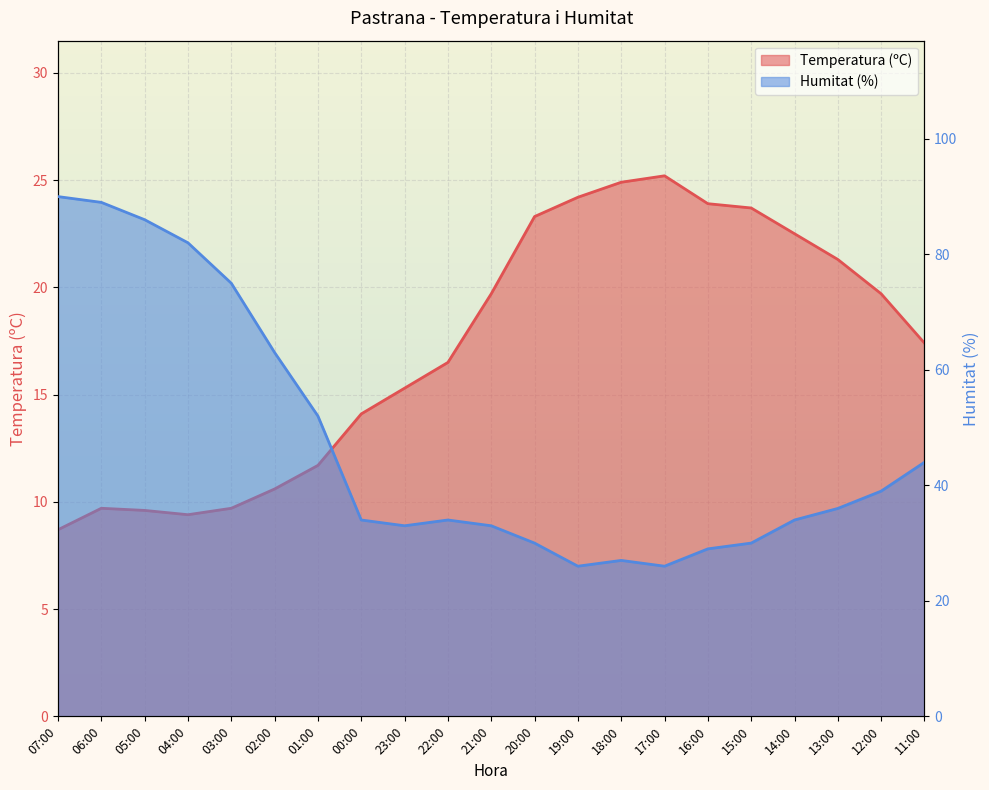

True or false: Humitat (%) and Temperatura (ºC) cross at least once.

False